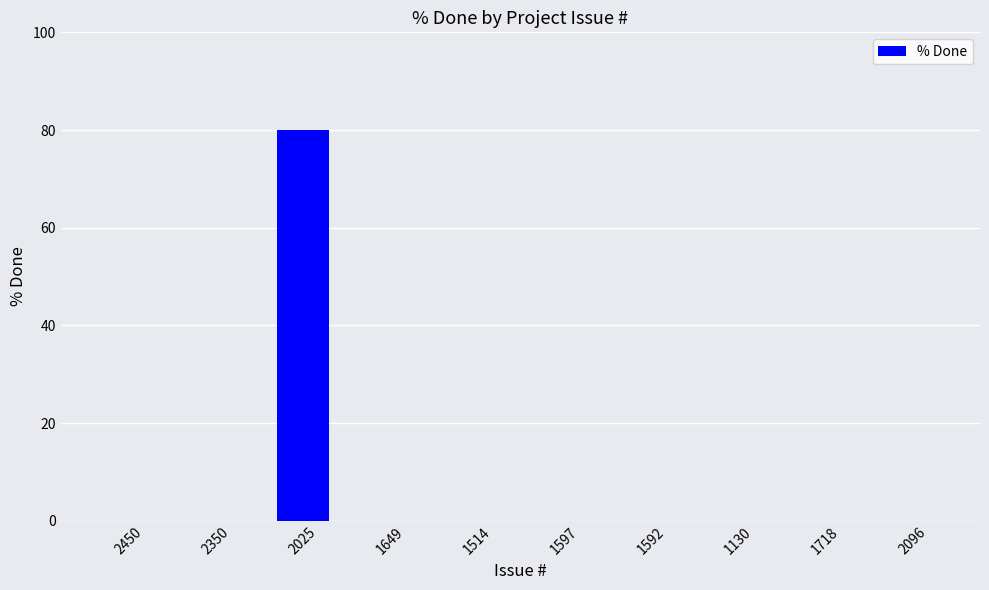

True or false: the data shows 80 at 2025.

True